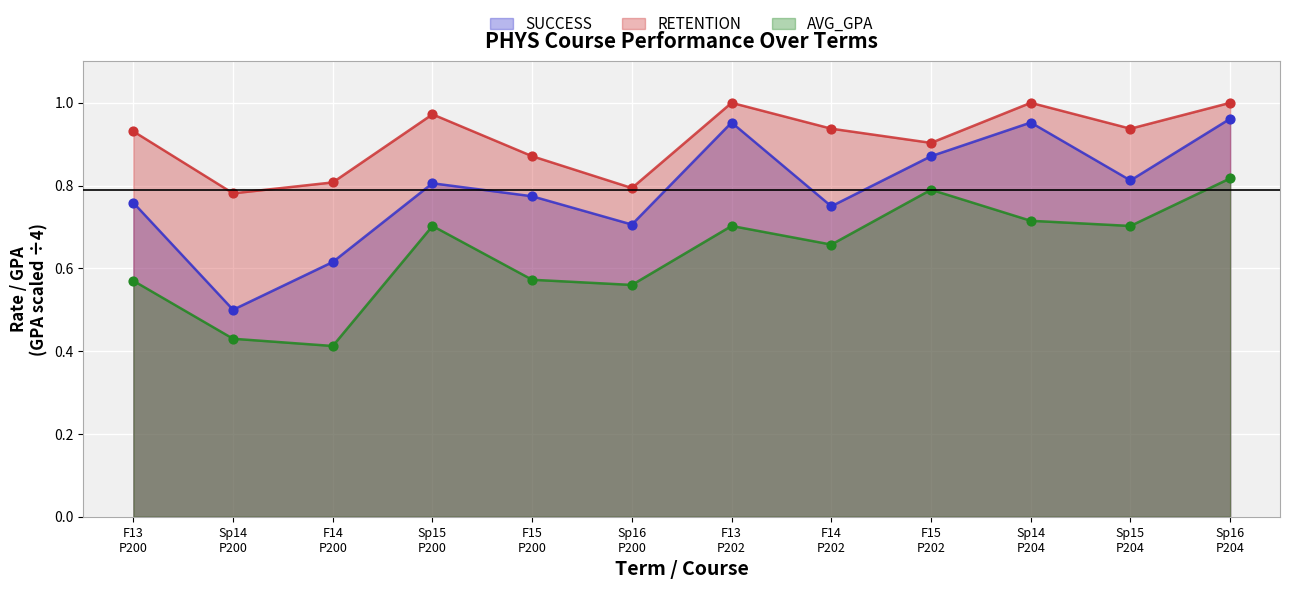

Which series has the widest spread of Y values?

SUCCESS